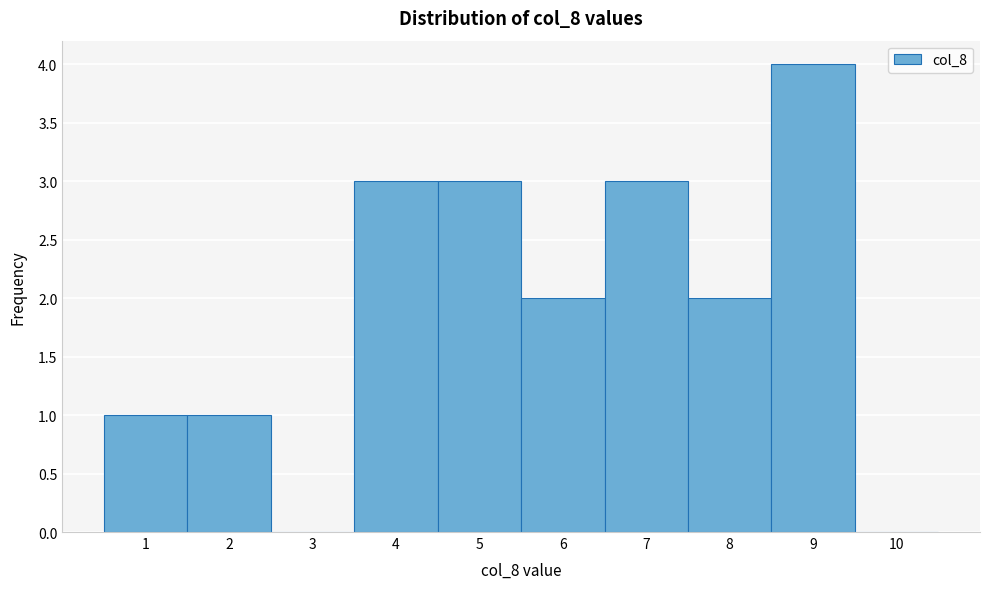

Which range on the x-axis has the tallest bar?

8.5 to 9.5